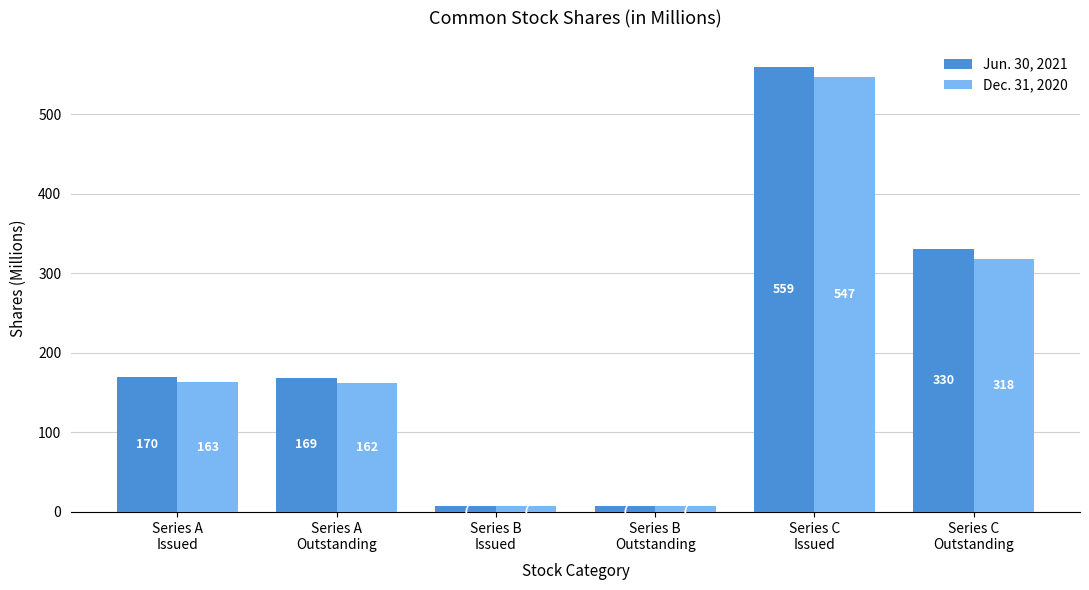

List the series in order of their overall mean, highest first.

Jun. 30, 2021, Dec. 31, 2020